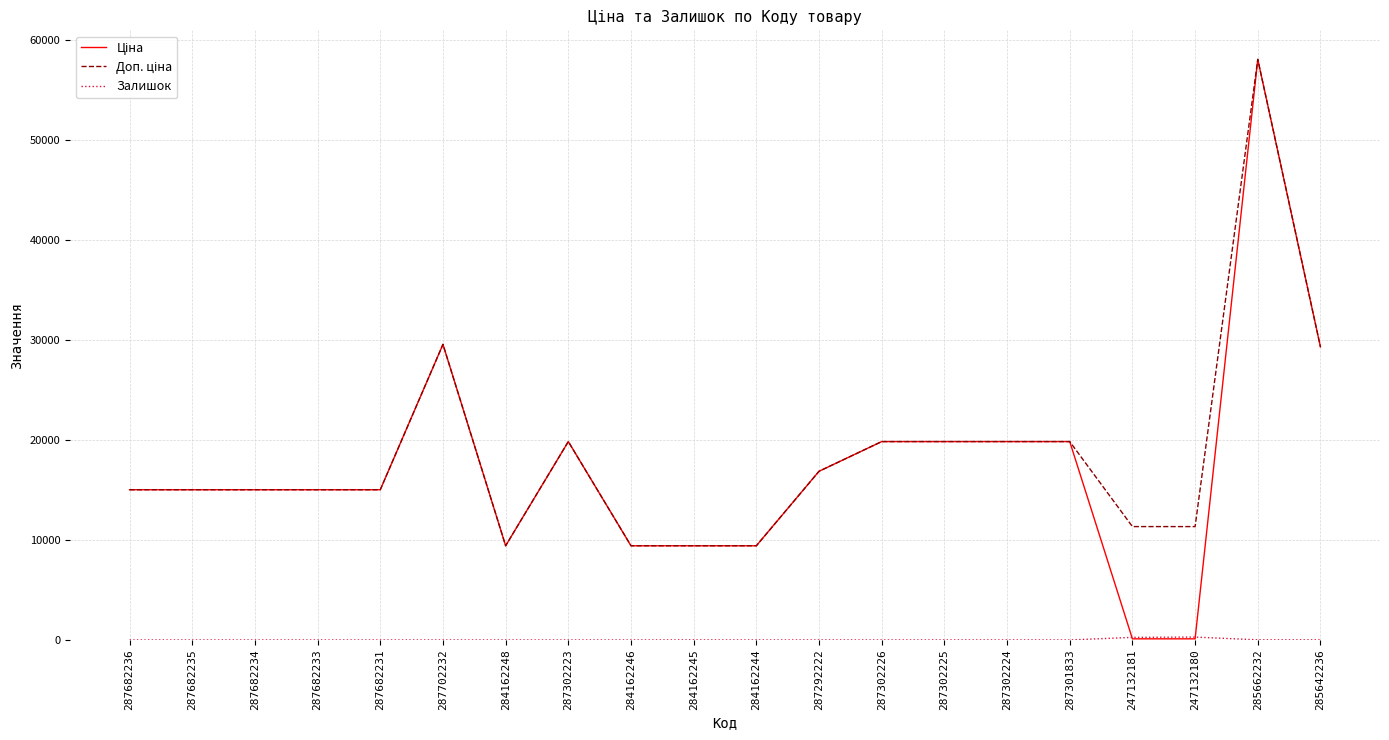

At which category does the chart reach its peak across all series?

285662232